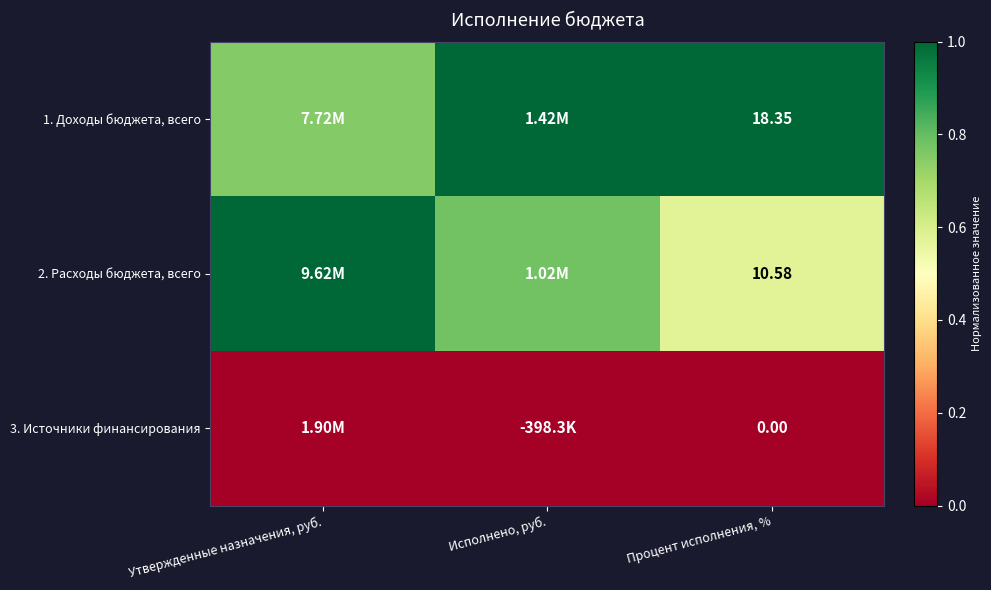

Which category has the lowest value in the 2. Расходы бюджета, всего series?

Процент исполнения, %